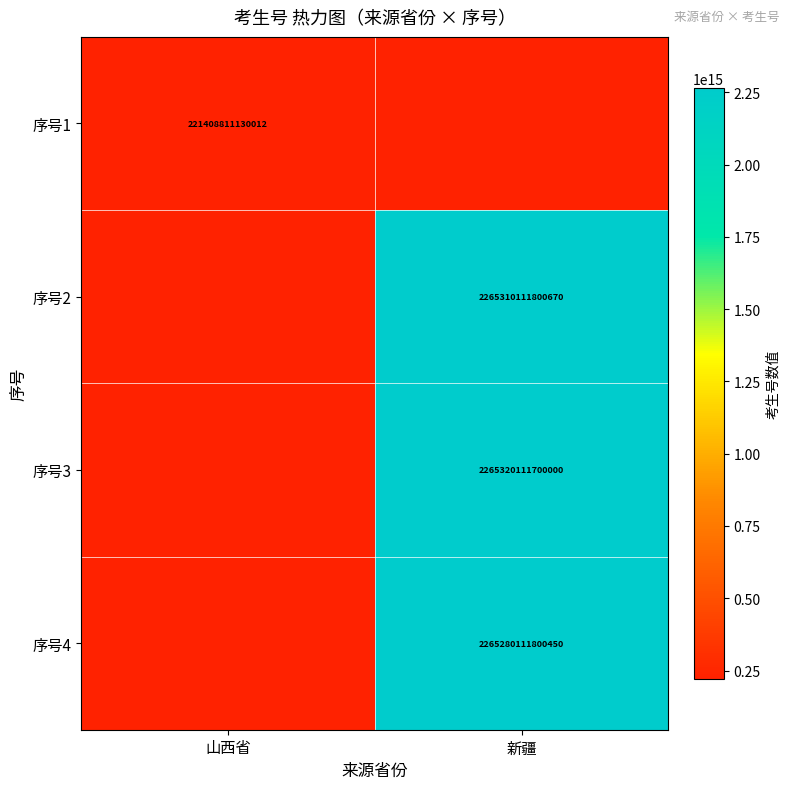

True or false: 序号1 has a value of 221408811130012 at 山西省.

True